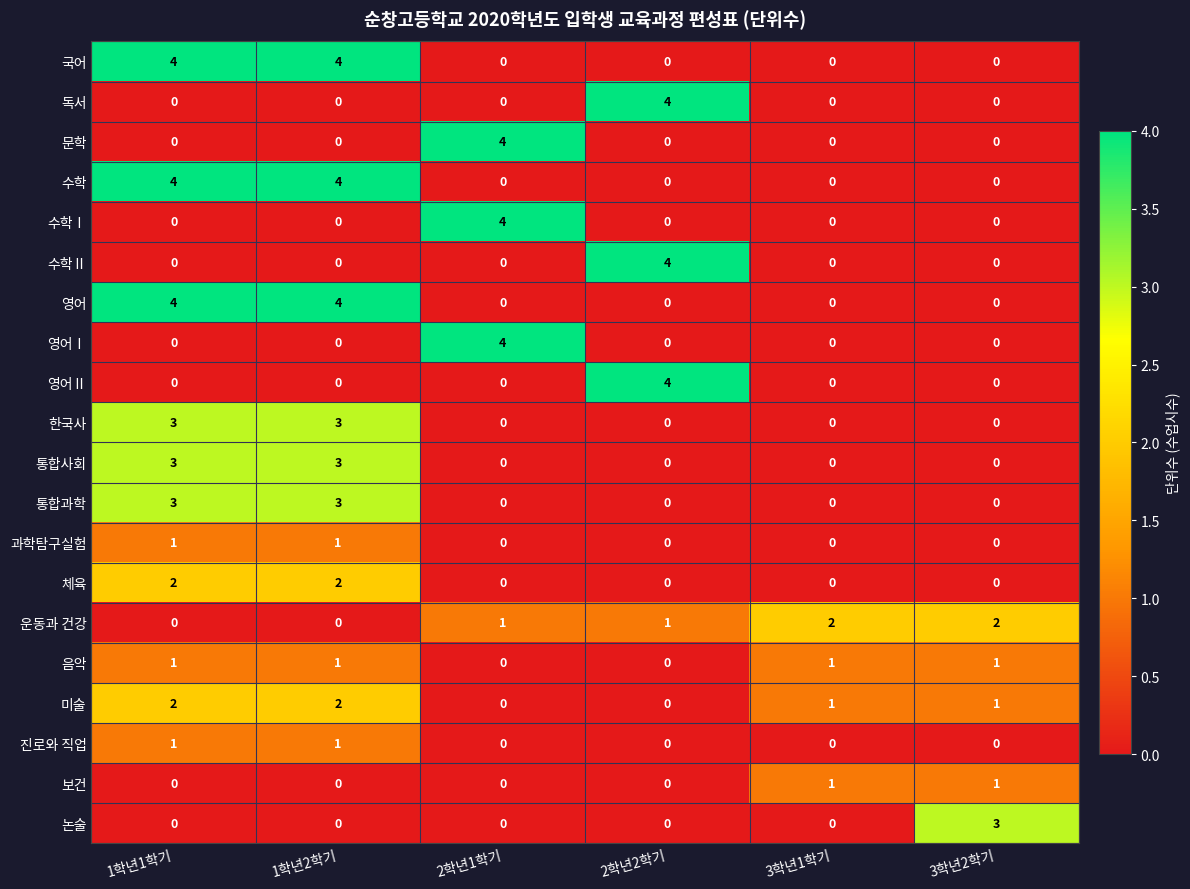

The value of 영어 at 1학년1학기 is 4. True or false?

True